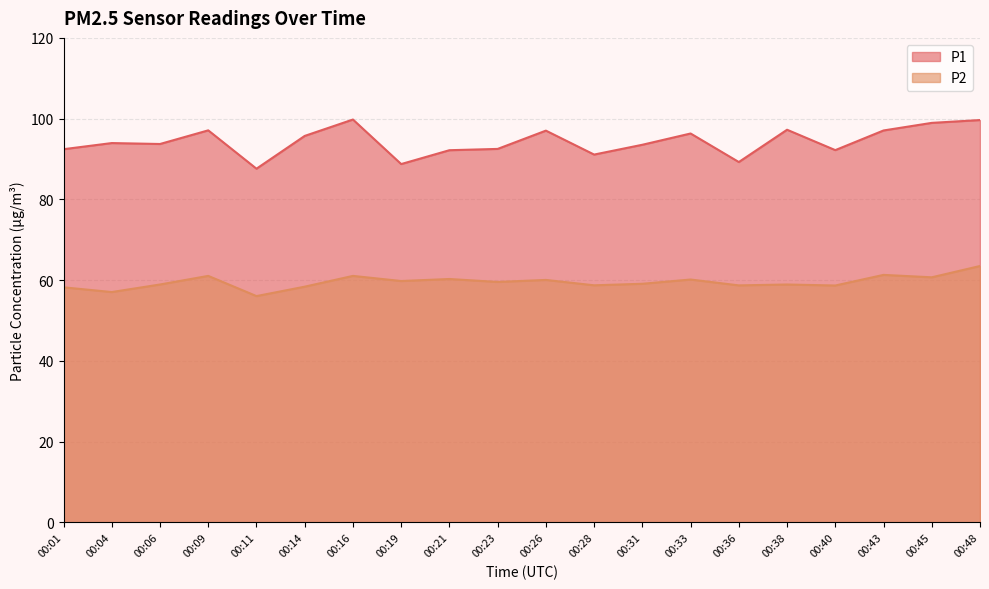

Which label corresponds to the largest value in the chart?

00:16